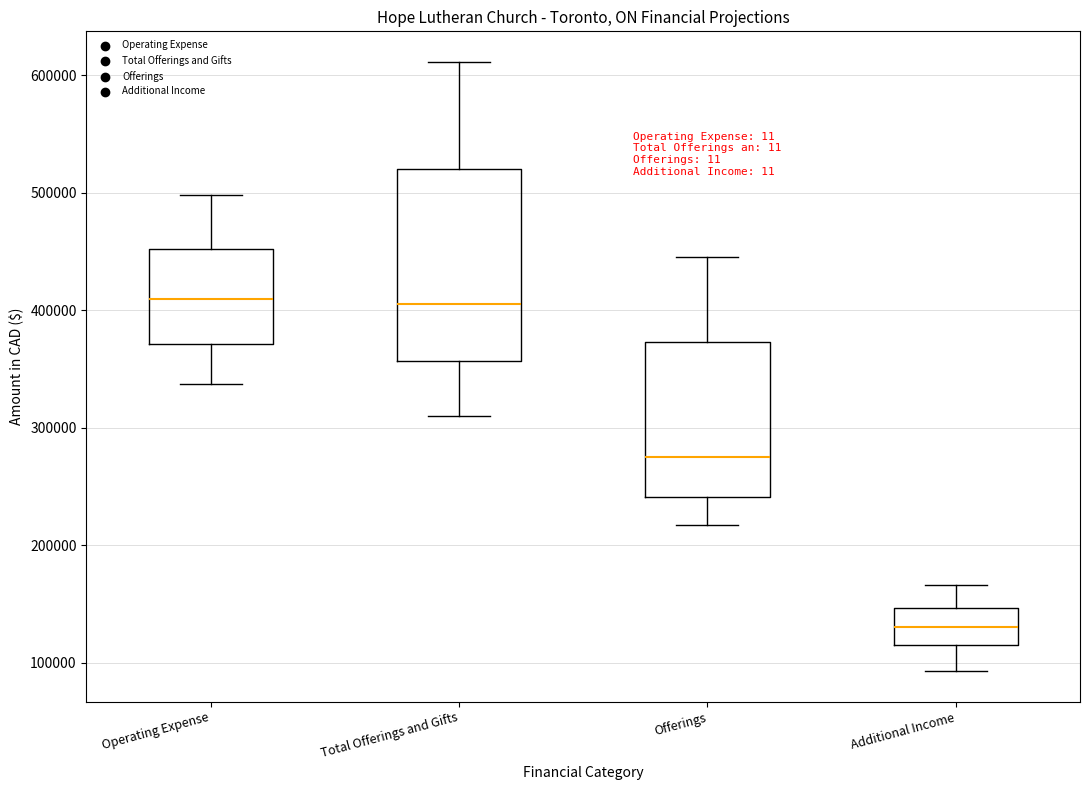

Where does the median line of the box for Total Offerings and Gifts sit on the y-axis? The values are not printed on the chart, so give them approximately, as read against the axis.

400000